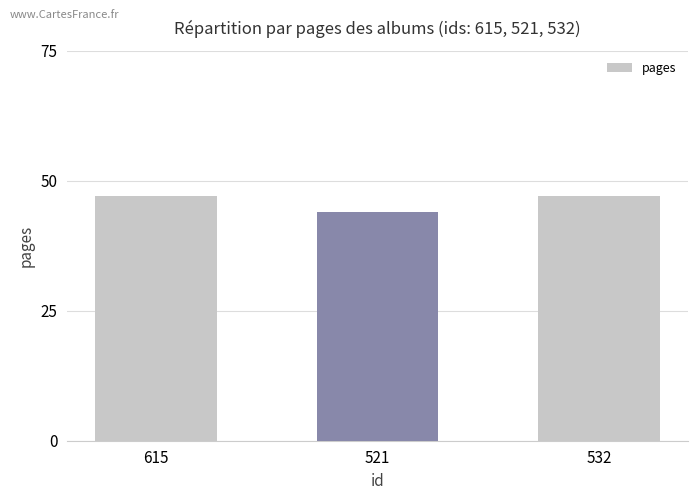

Which has a higher value, 532 or 521?

532